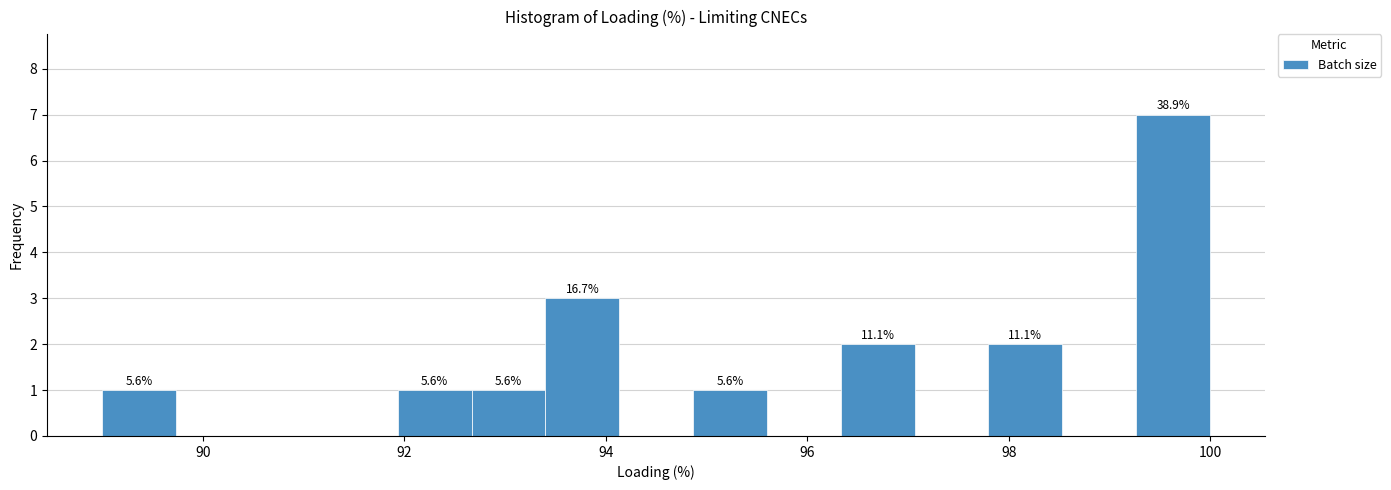

Read against the x-axis, roughly where is the centre of the tallest bar?

99.6